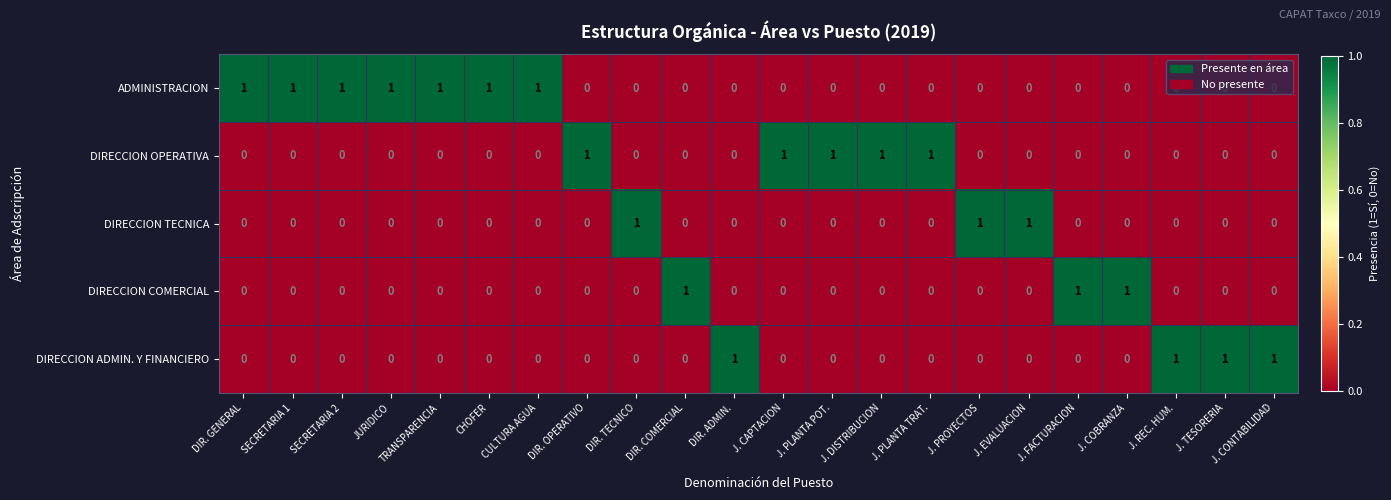

True or false: DIRECCION TECNICA has a value of -1 at J. PLANTA POT..

False